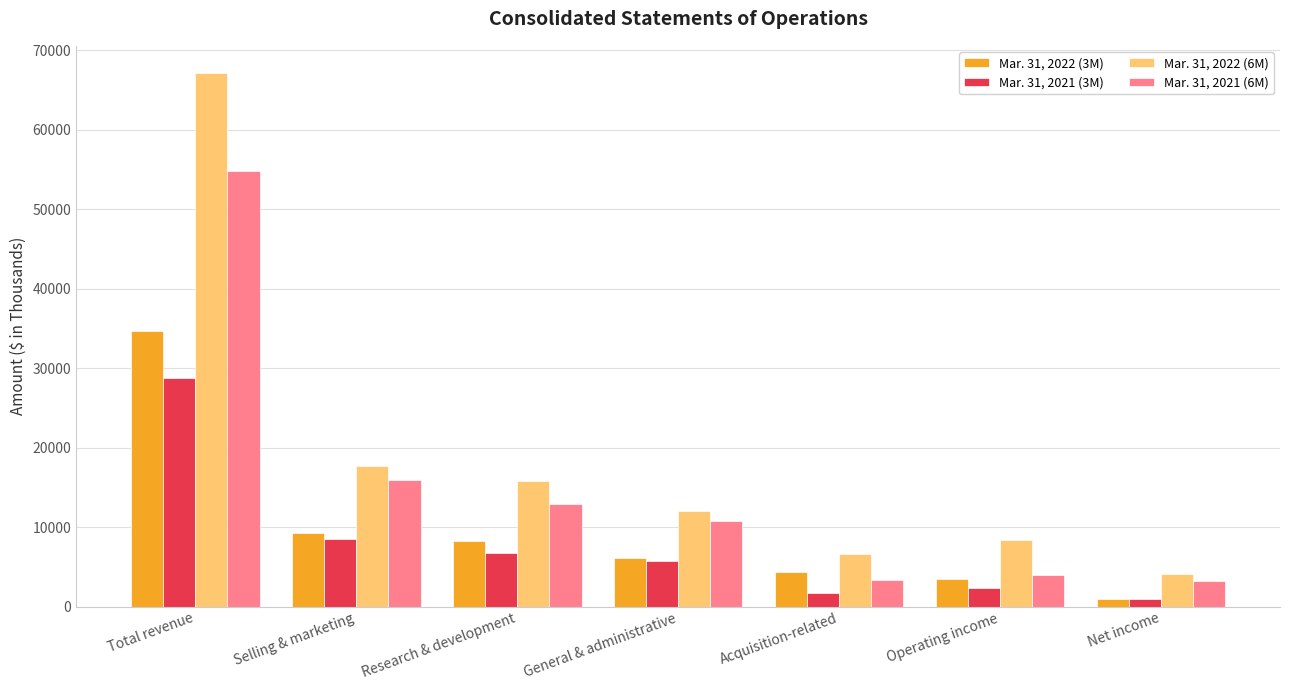

What is the value of the Mar. 31, 2021 (6M) bar at the 3rd from the left?

12855